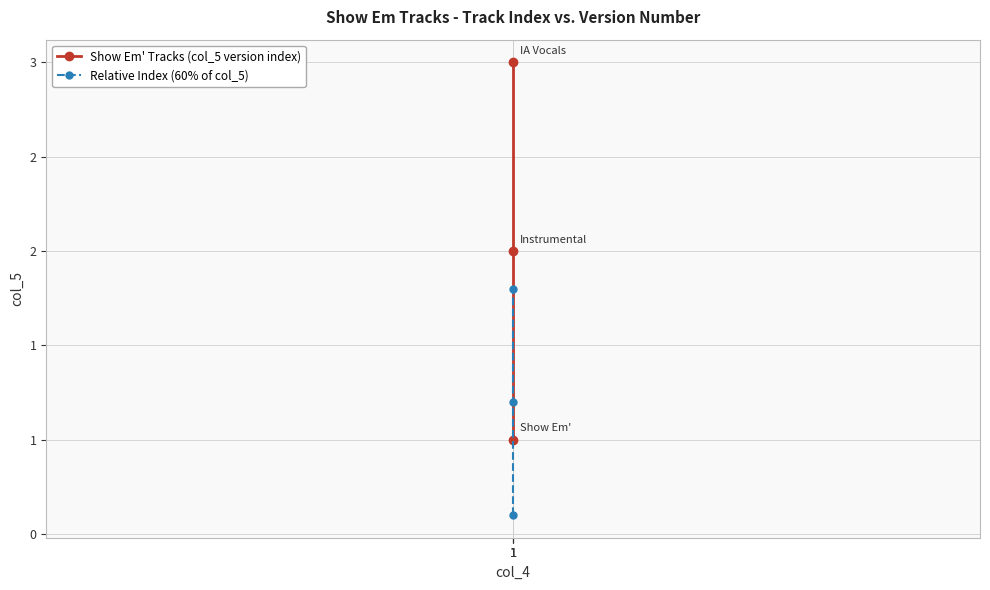

What is the value of the Show Em' Tracks (col_5 version index) point at the 1st from the left?

1.0